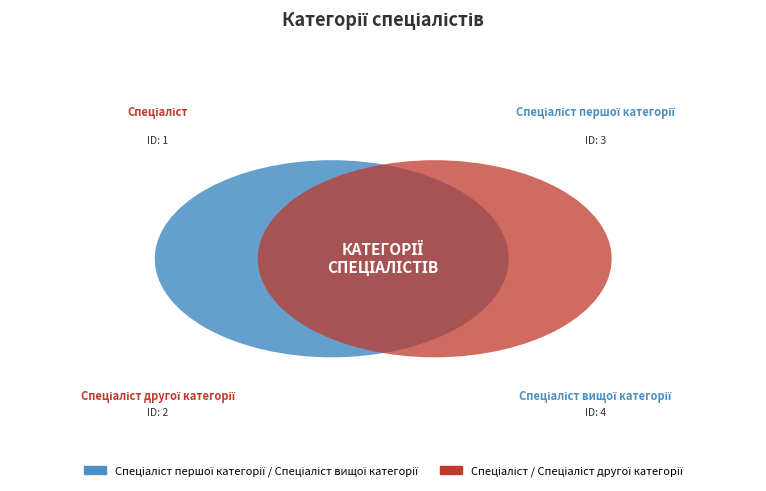

To the nearest percent, what is the combined percentage of Спеціаліст другої категорії and Спеціаліст вищої категорії?

60%